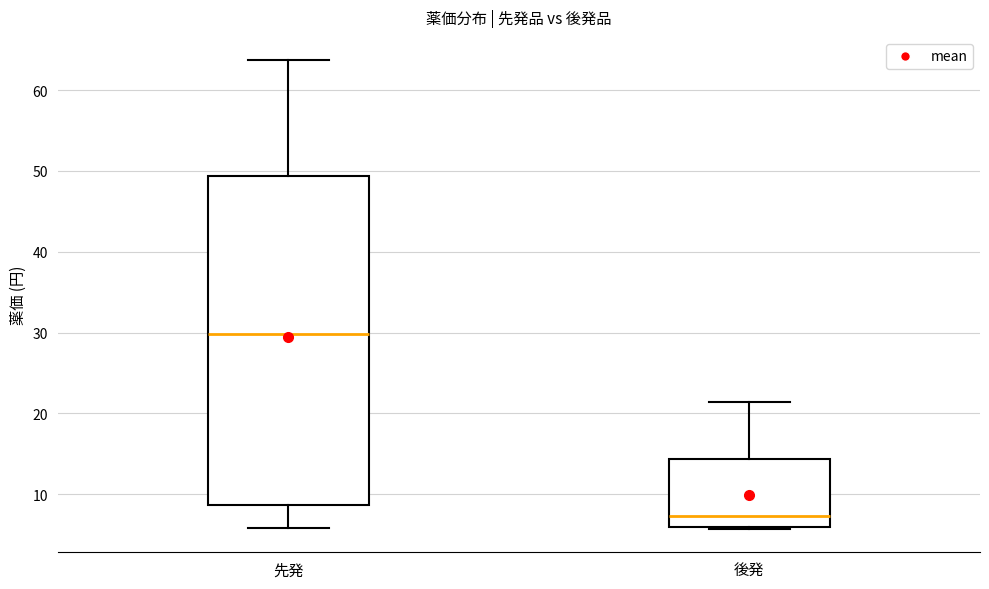

Reading left to right, transcribe this box plot: for each box, give where its median line is, the range the box spans, and where its two whiskers end, as read against the y-axis. The values are not printed on the chart, so give them approximately, as read against the axis.

先発: median 30, box 9 to 49, whiskers 6 to 64
後発: median 7, box 6 to 14, whiskers 6 to 21